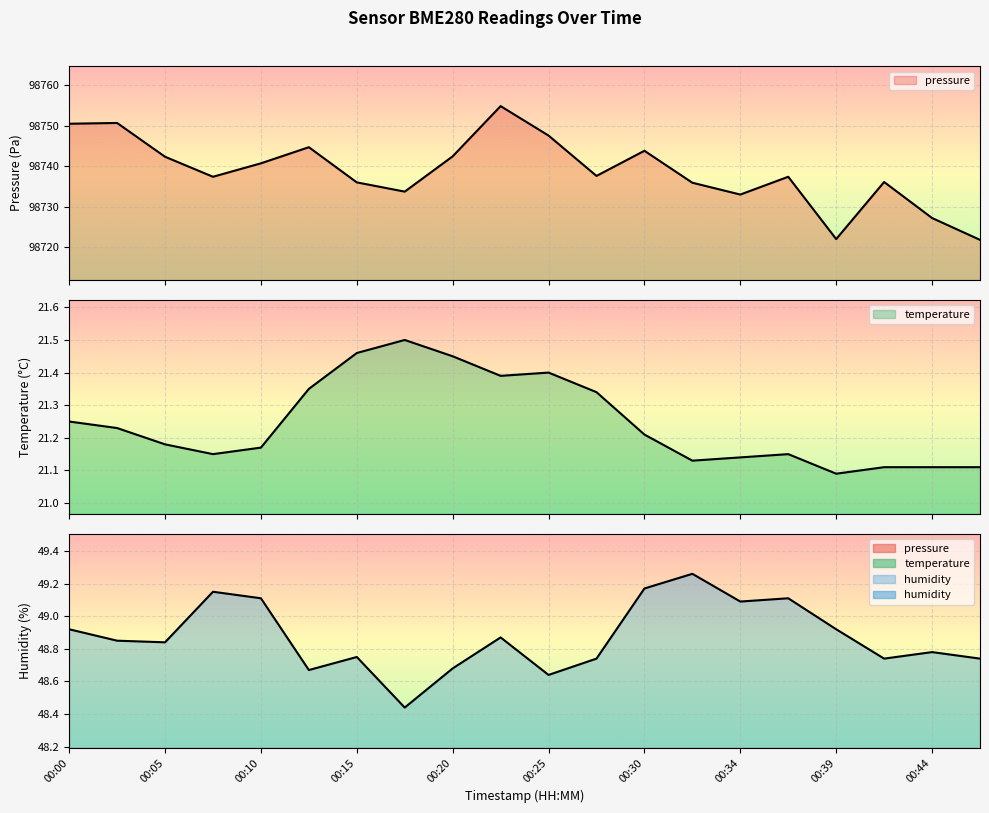

What is the average value of the temperature series?

21.2